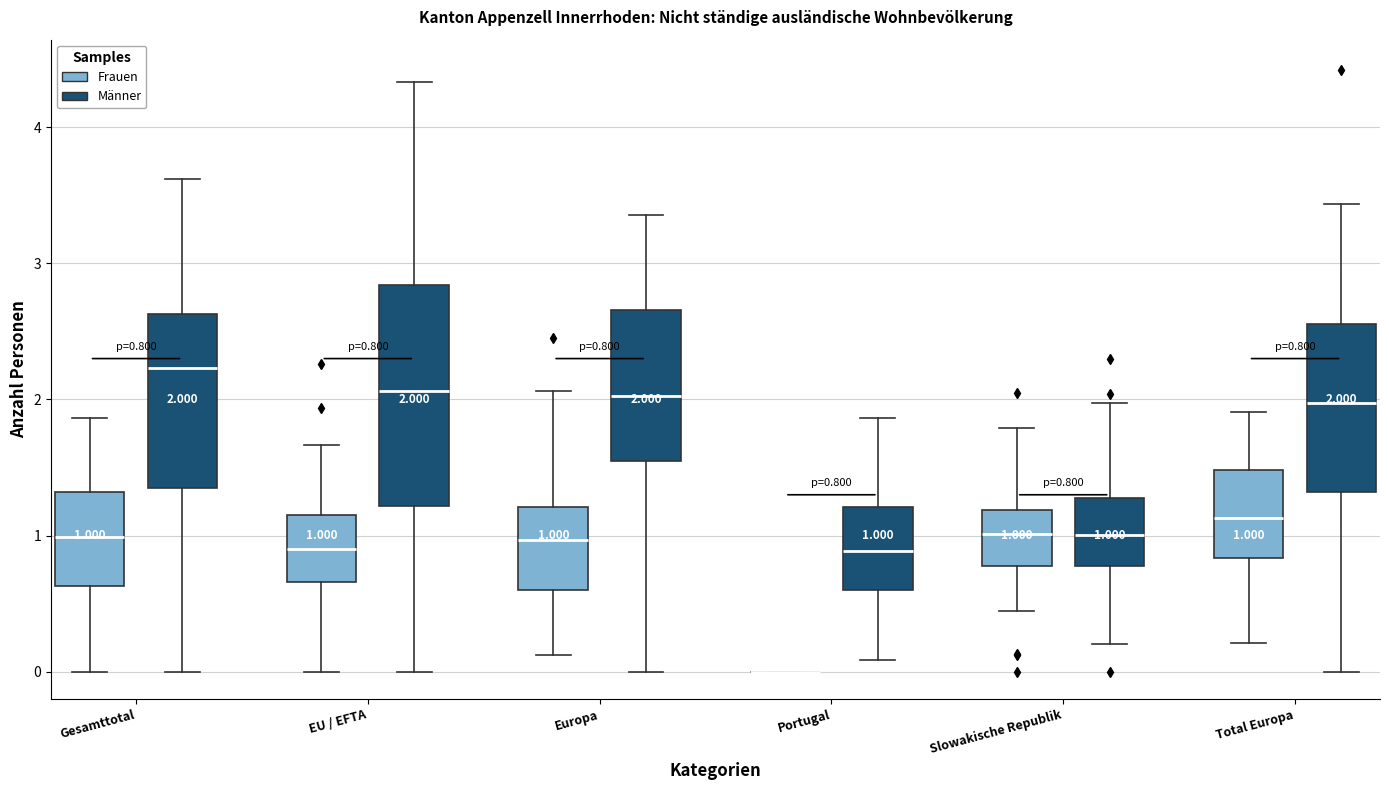

Which box is the tallest, from its lower edge to its upper edge?

EU / EFTA (Männer)